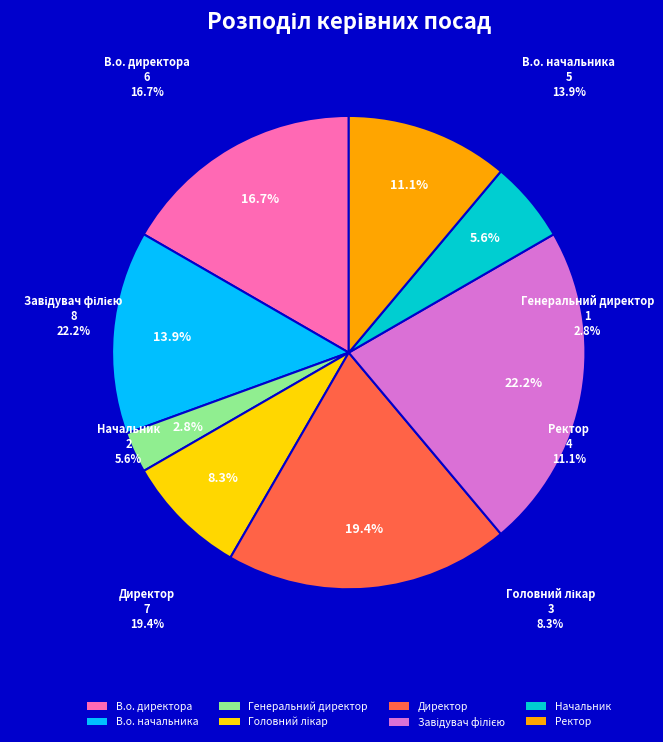

What is the change in value from В.о. начальника to Генеральний директор?

-4